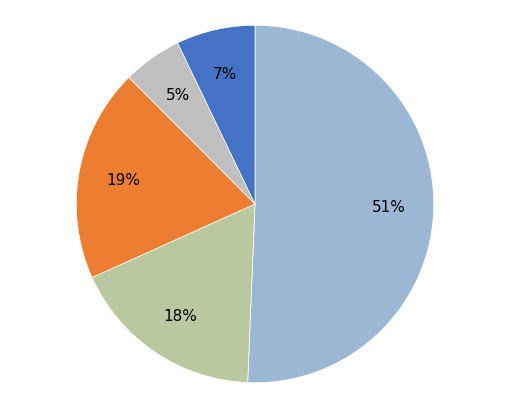

How many slices are in this pie chart?

5